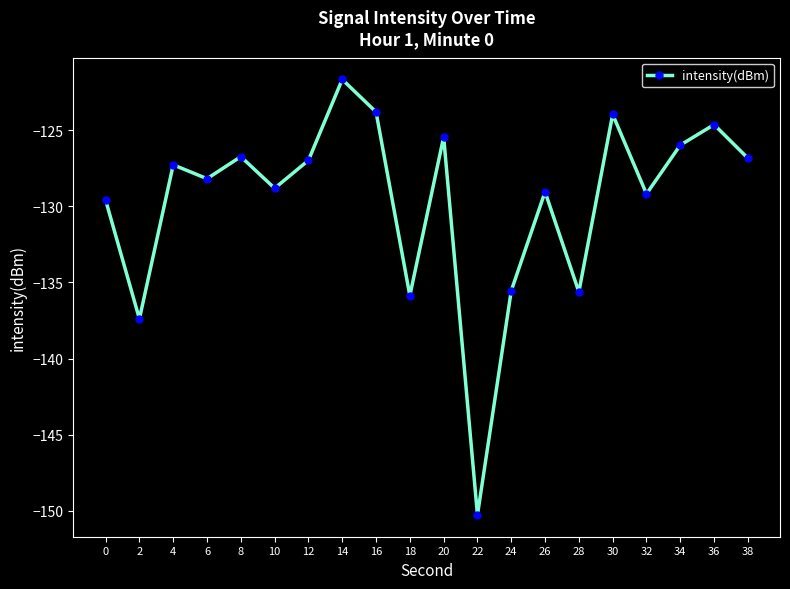

What is the change in value from 14 to 22?

-28.6